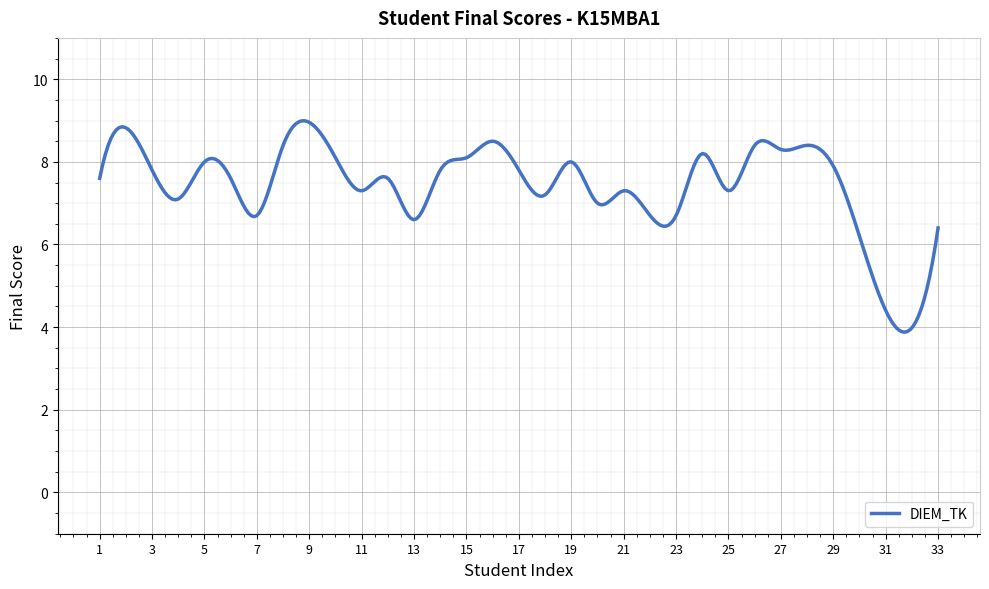

What is the maximum value shown in the chart?

9.0